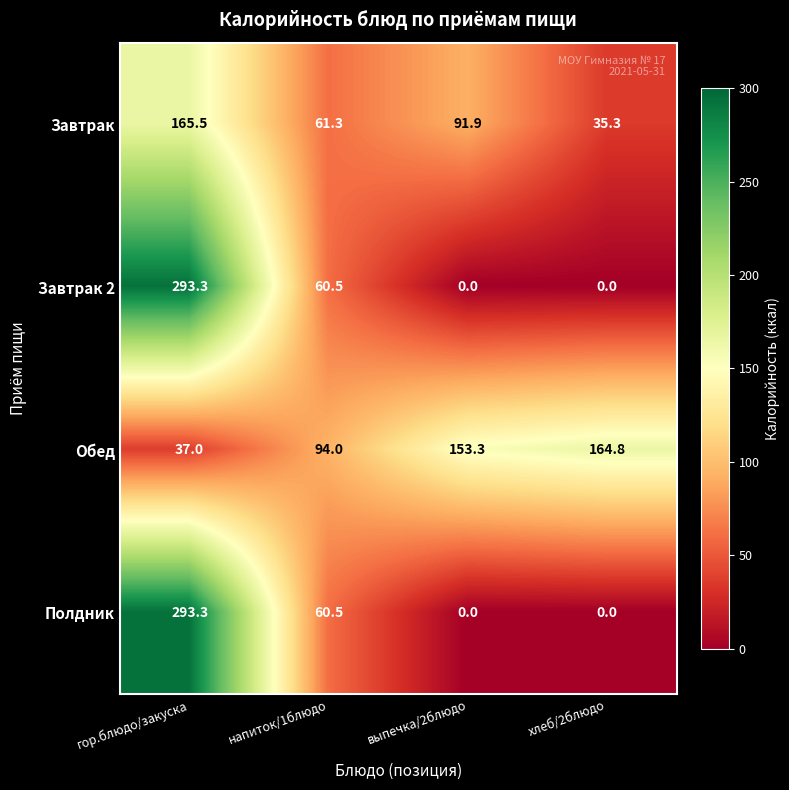

At which category is the sum across all series the highest?

гор.блюдо/закуска